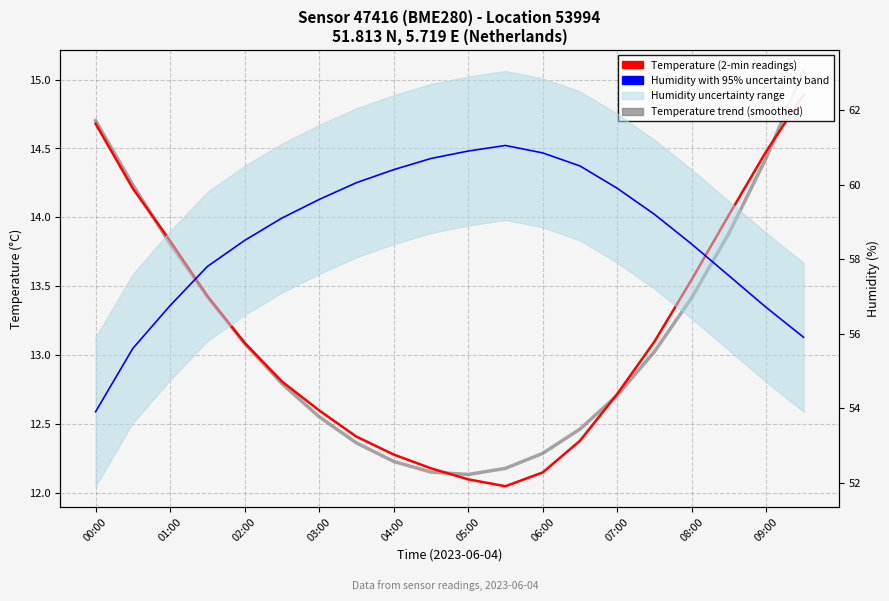

What is the average value of the Temperature trend (smoothed) series?

13.1